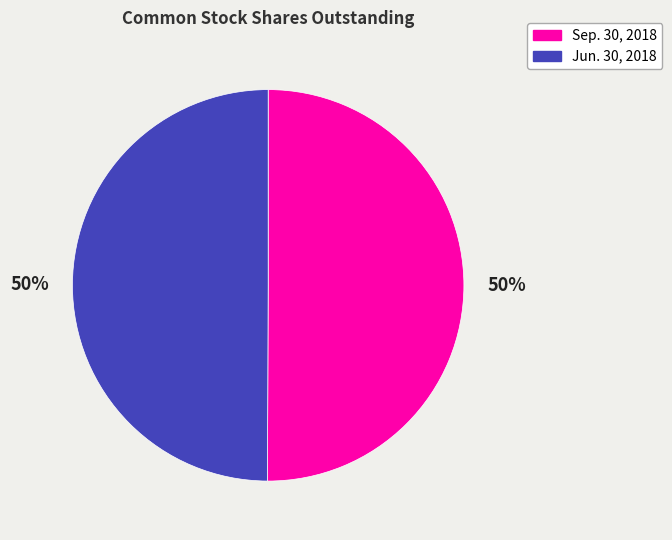

To the nearest percent, what percentage of the pie is Sep. 30, 2018?

50%